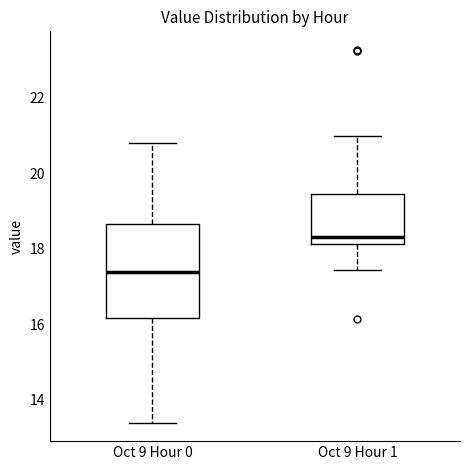

Reading left to right, read every box against the y-axis: the position of its median line, the range the box covers, and the ends of its whiskers. The values are not printed on the chart, so give them approximately, as read against the axis.

Oct 9 Hour 0: median 17.4, box 16.2 to 18.6, whiskers 13.4 to 20.8
Oct 9 Hour 1: median 18.4, box 18.2 to 19.4, whiskers 17.4 to 21.0